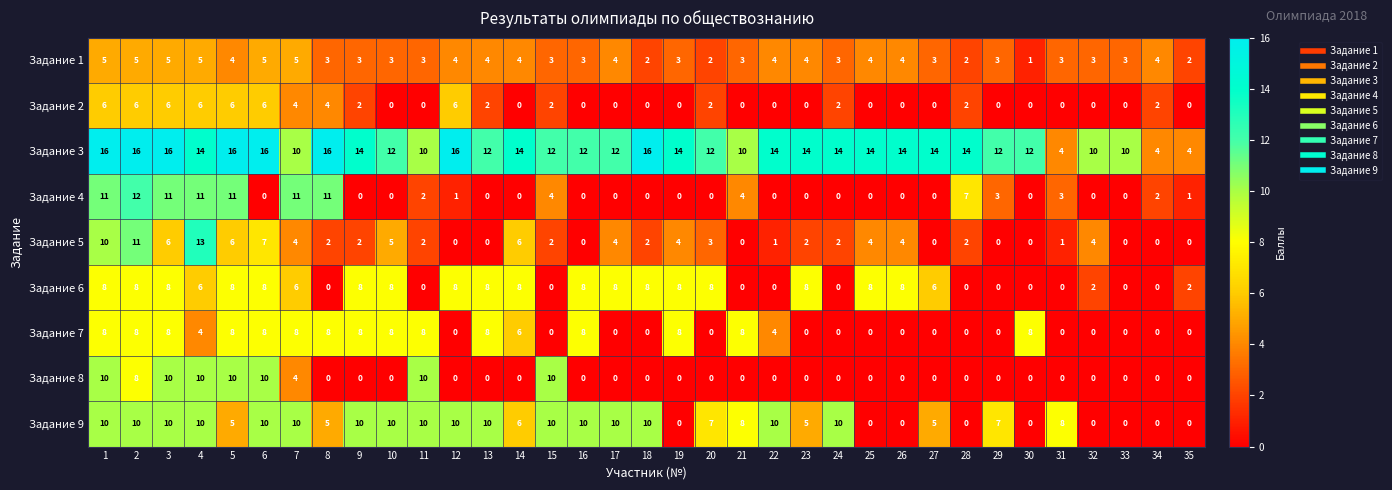

The value of Задание 9 at 5 is 5. True or false?

True